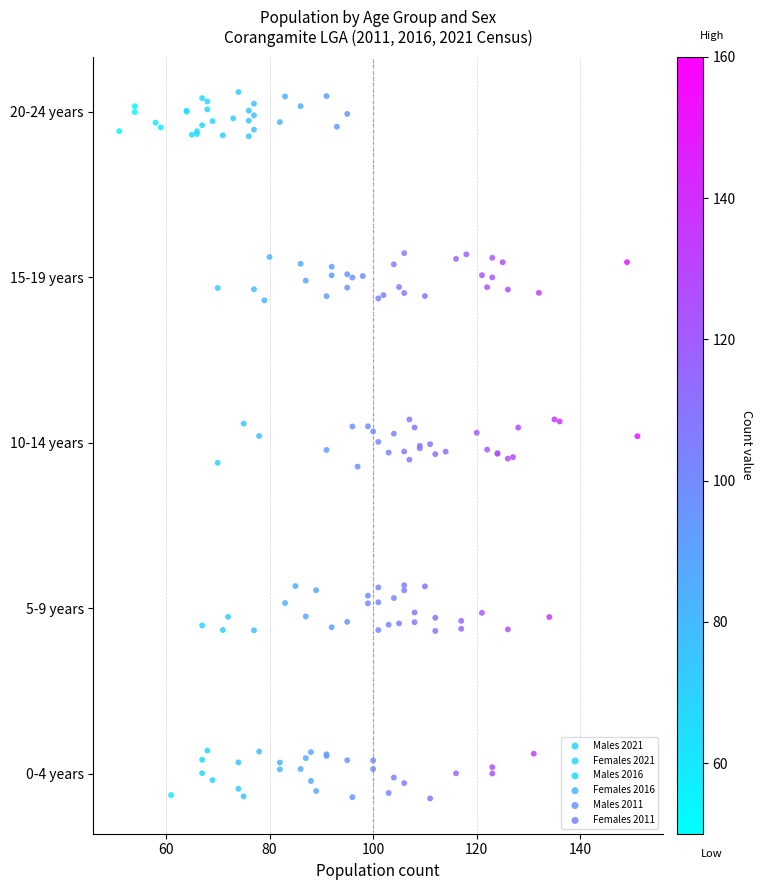

What are all the series names shown in the legend?

Males 2021, Females 2021, Males 2016, Females 2016, Males 2011, Females 2011